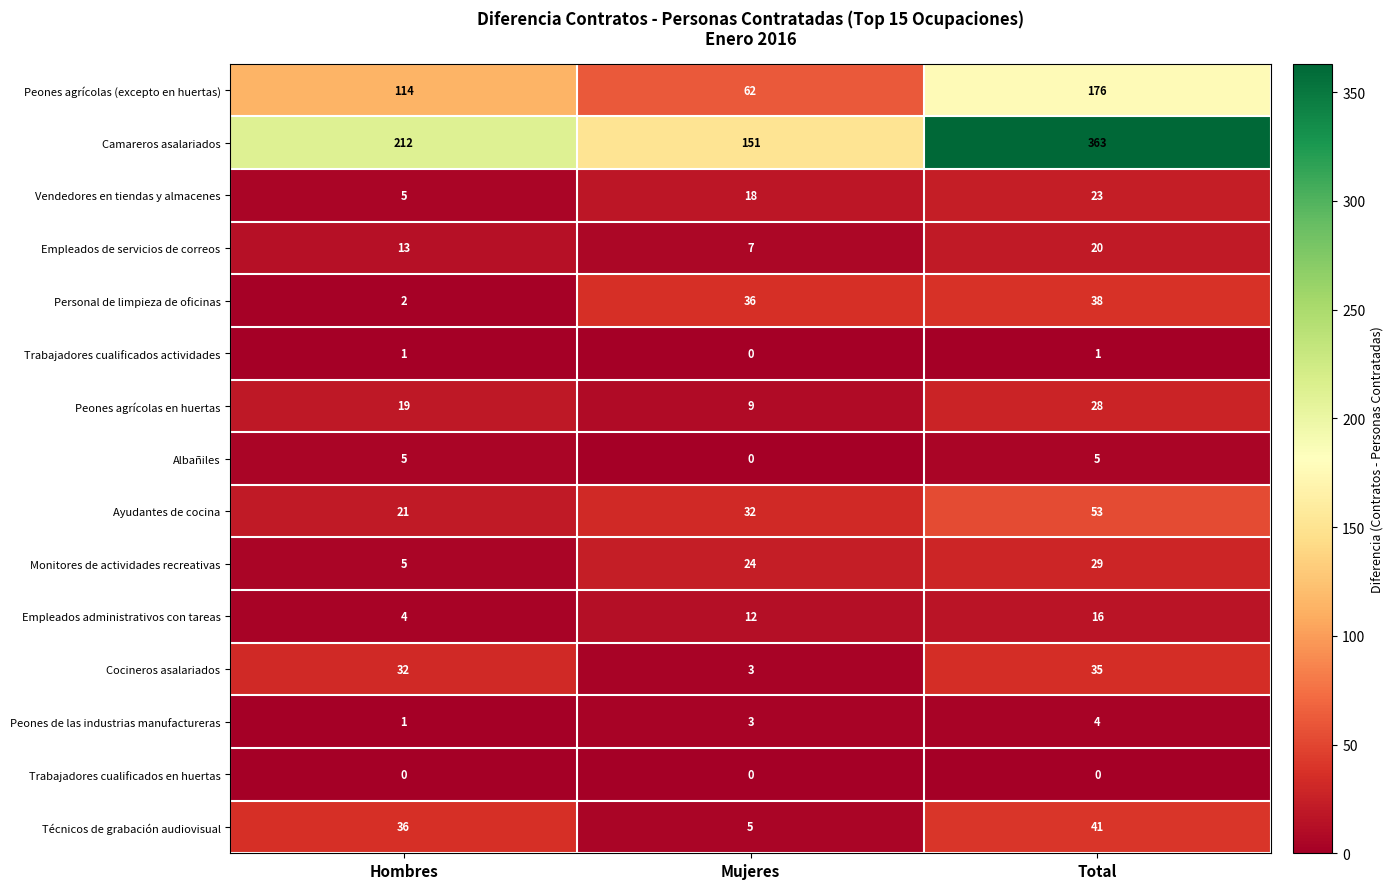

What is the difference between the Albañiles values at Total and Mujeres?

5